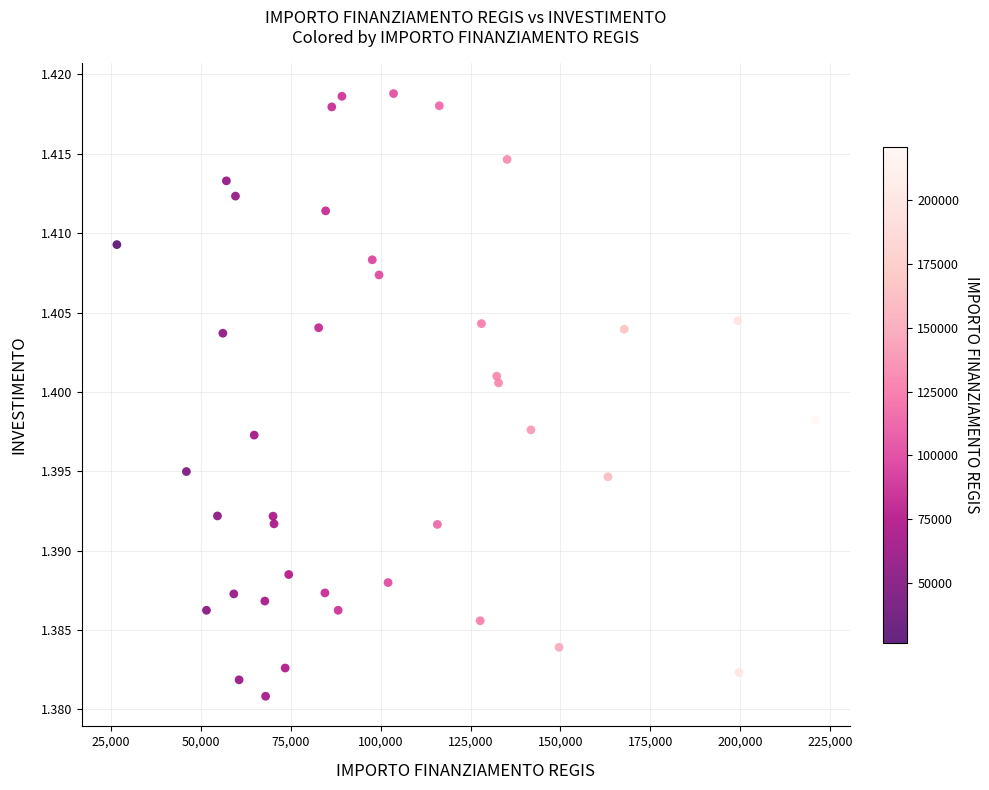

What is the range of X values (max minus min)?

193933.1